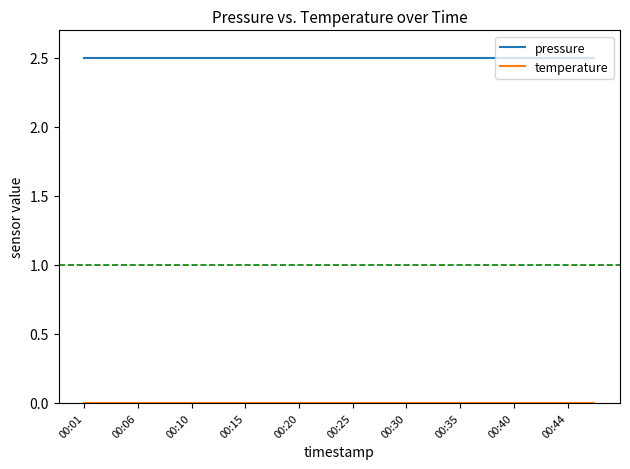

Which series has the largest total across all categories?

pressure